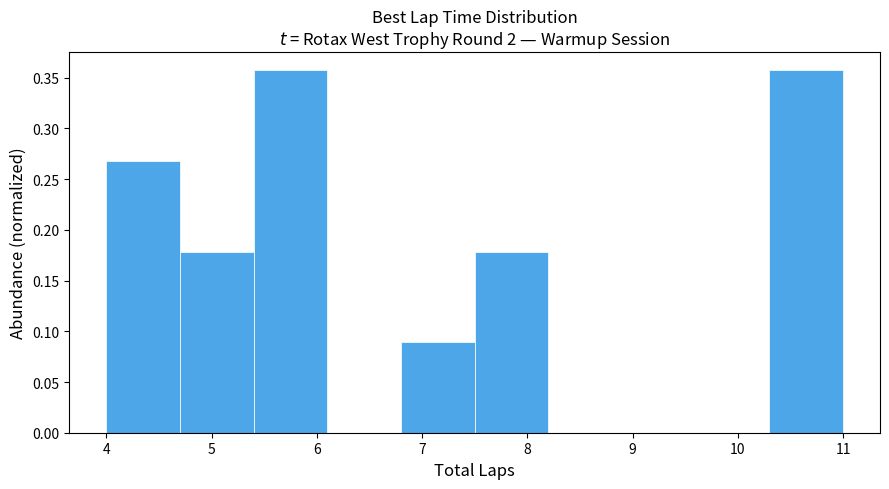

What is the height of the bar covering 4.0 to 4.7 on the x-axis? The values are not printed on the chart, so give them approximately, as read against the axis.

0.270